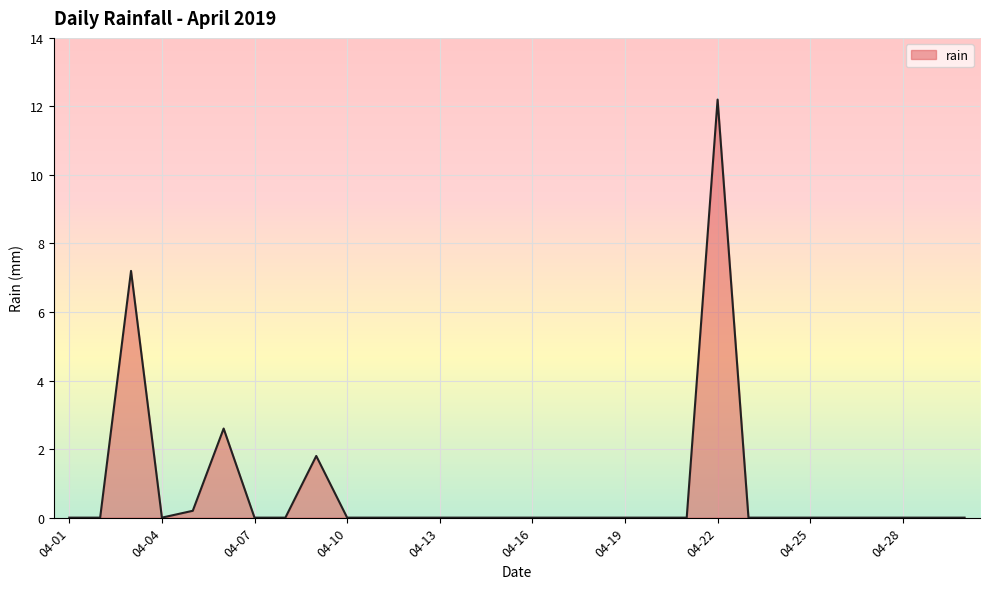

What is the difference between the maximum and minimum values?

12.2